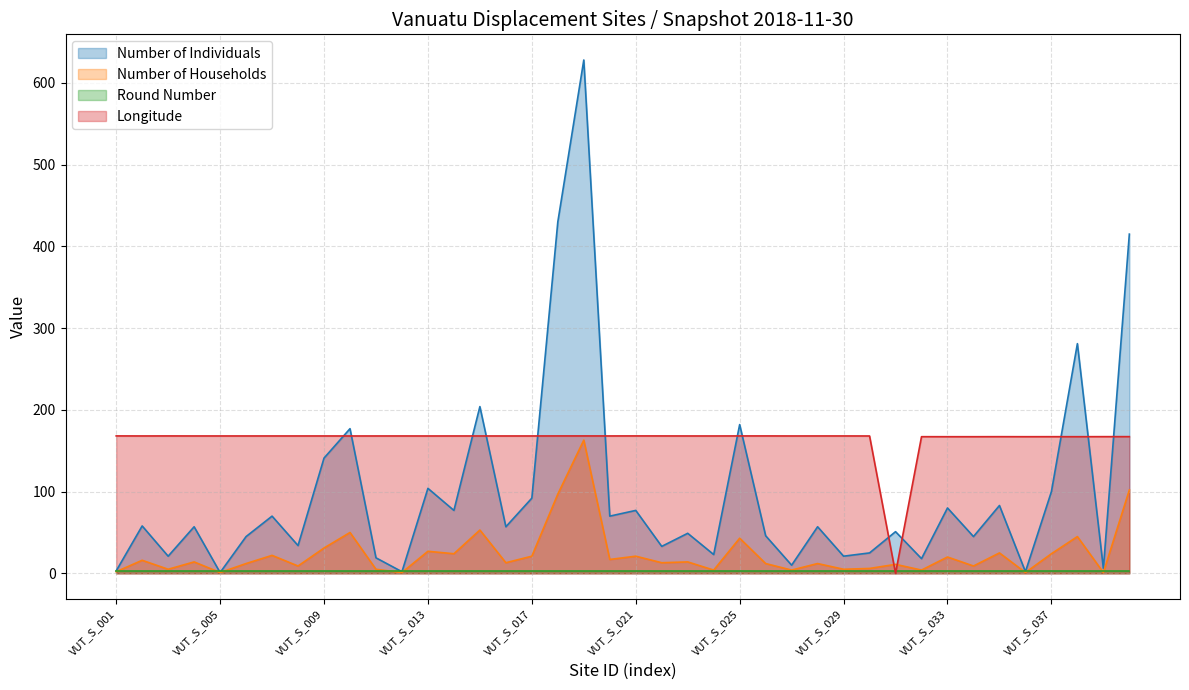

At which category does Number of Households reach its first local valley?

VUT_S_003